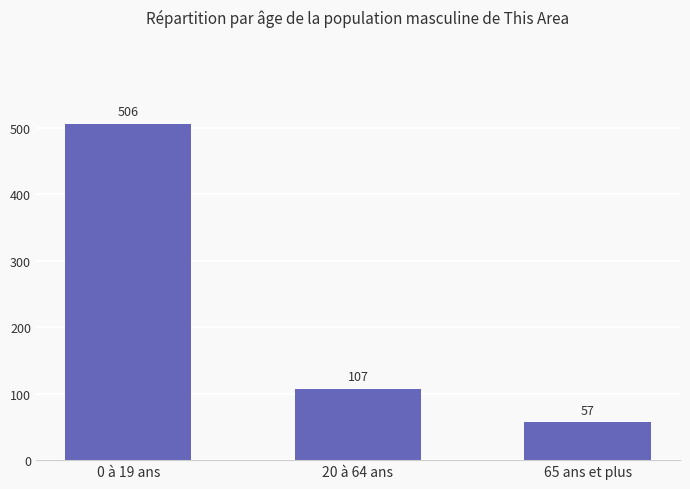

At which label is the value closest to 281?

20 à 64 ans